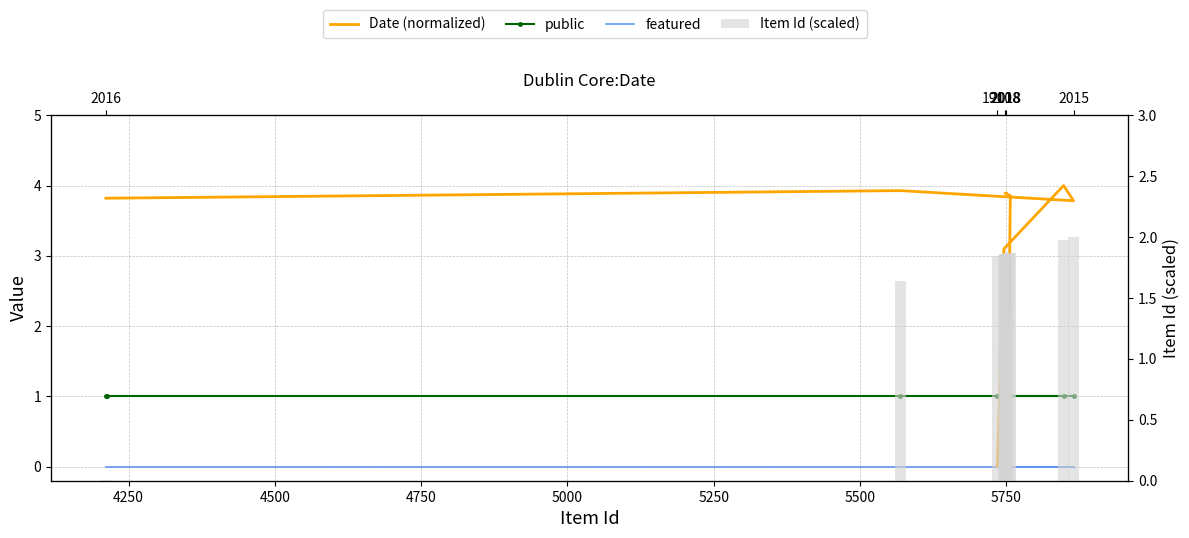

How many distinct data groups are displayed?

4